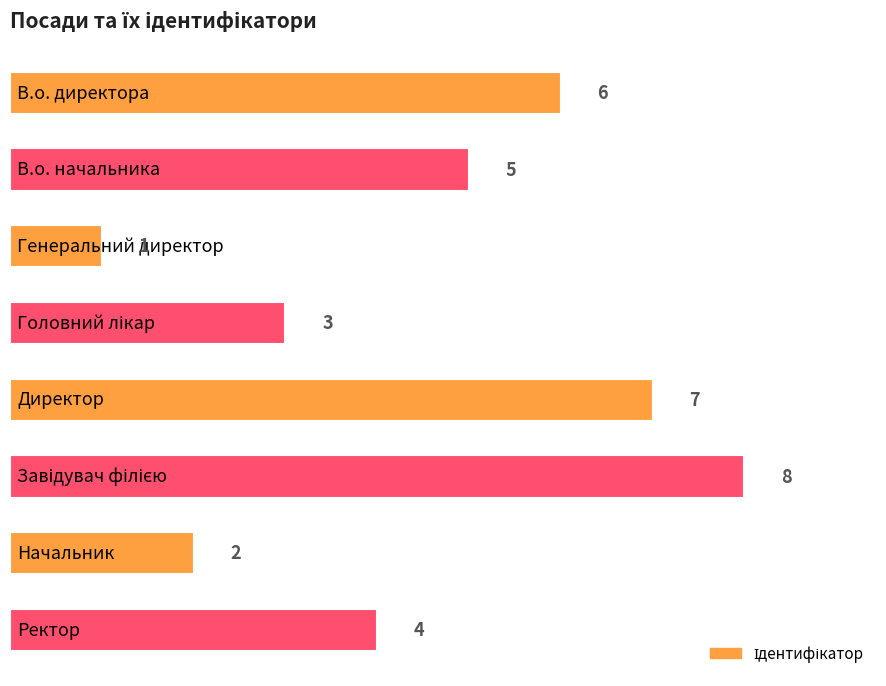

What is the maximum value shown in the chart?

8